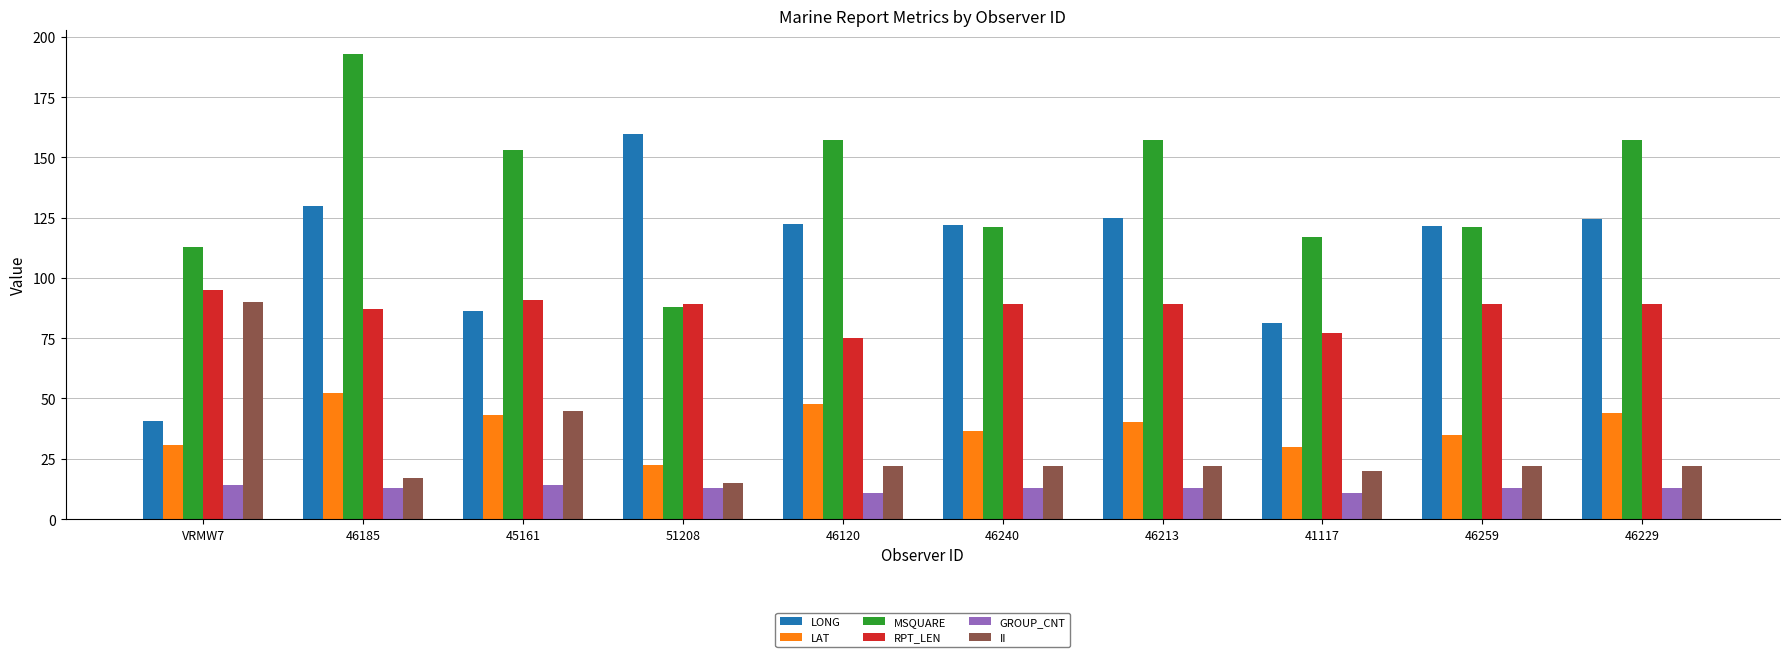

What is the average value of the GROUP_CNT series?

12.8